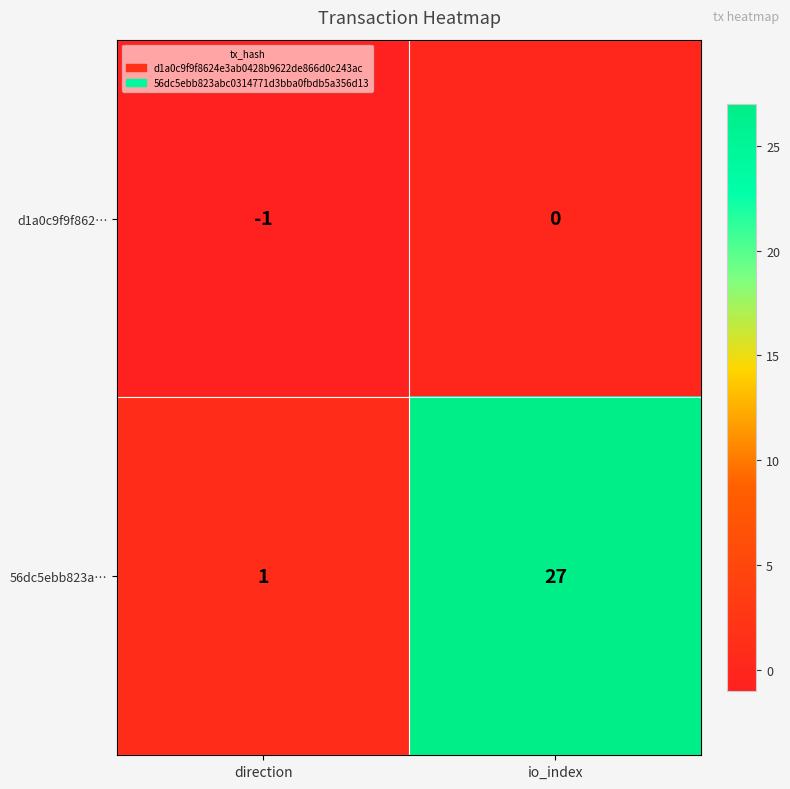

Reading left to right, what are all the values shown in this chart?

d1a0c9f9f862…: direction=-1	io_index=0
56dc5ebb823a…: direction=1	io_index=27